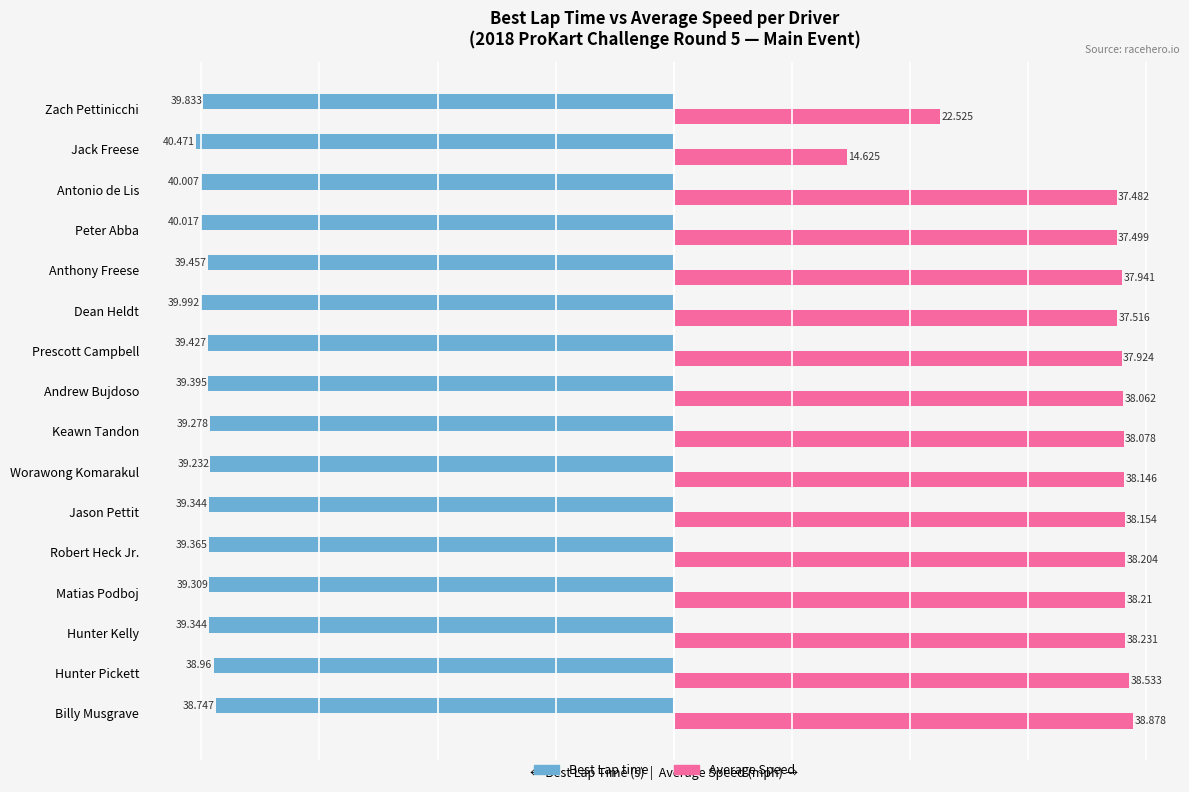

List the labels in order of Average Speed value, largest first.

Billy Musgrave, Hunter Pickett, Hunter Kelly, Matias Podboj, Robert Heck Jr., Jason Pettit, Worawong Komarakul, Keawn Tandon, Andrew Bujdoso, Anthony Freese, Prescott Campbell, Dean Heldt, Peter Abba, Antonio de Lis, Zach Pettinicchi, Jack Freese